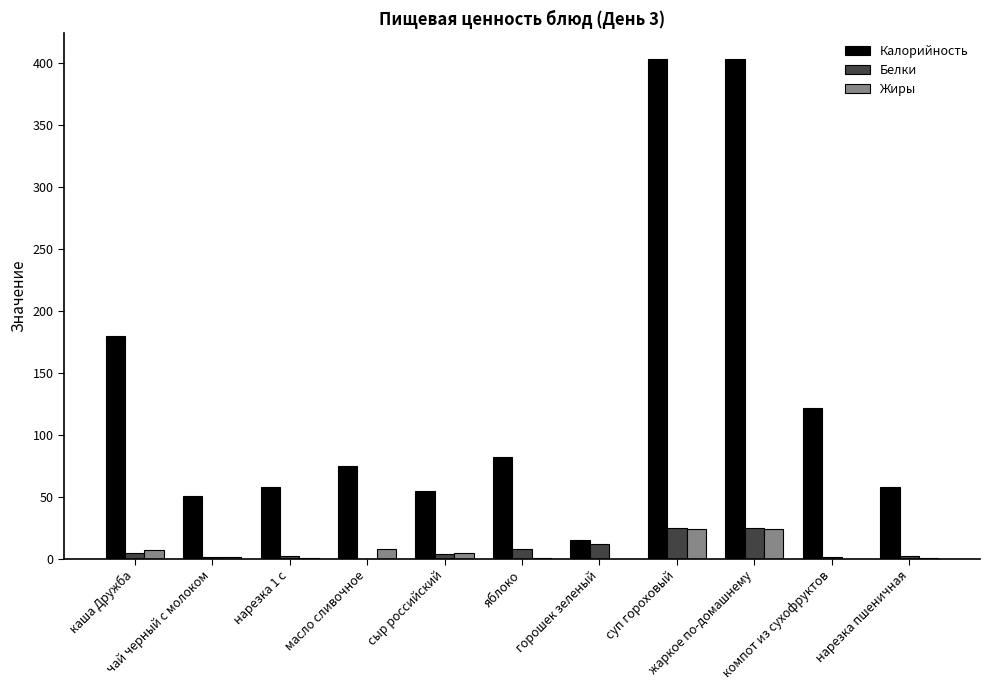

What is the sum of all Жиры values?

70.4